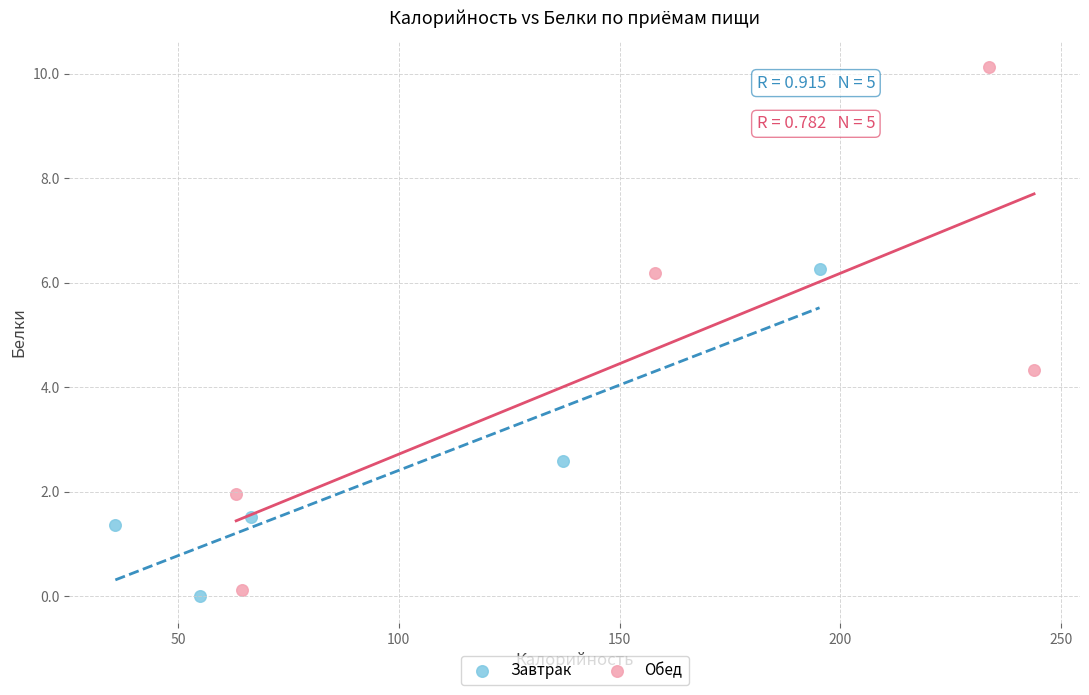

Which series reaches the minimum Y coordinate?

Завтрак